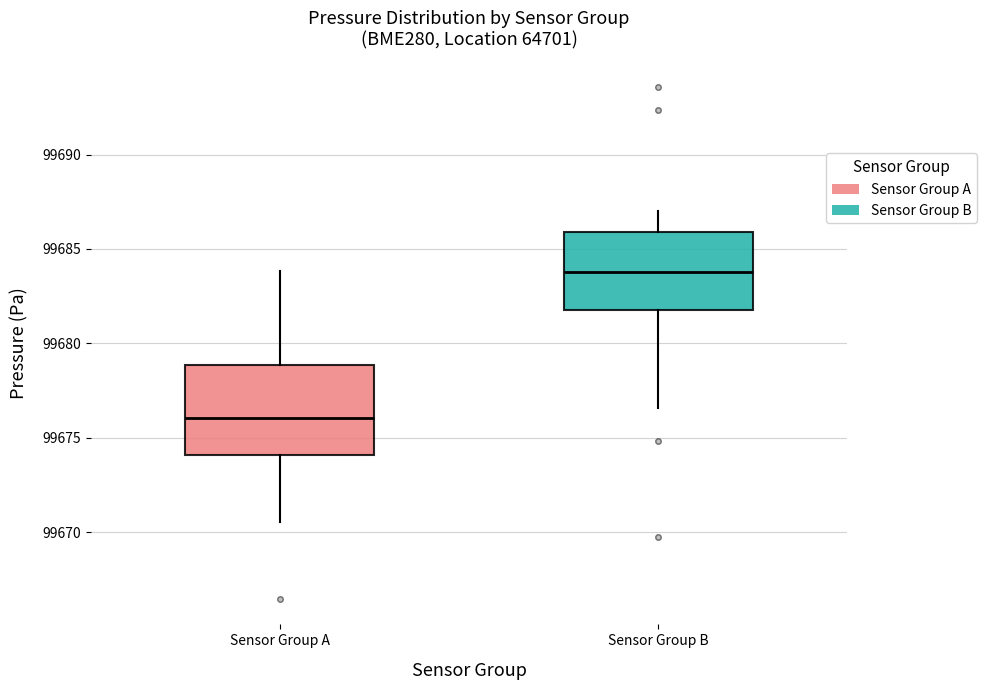

Where is the lower edge of the box for Sensor Group B on the y-axis? The values are not printed on the chart, so give them approximately, as read against the axis.

99681.5